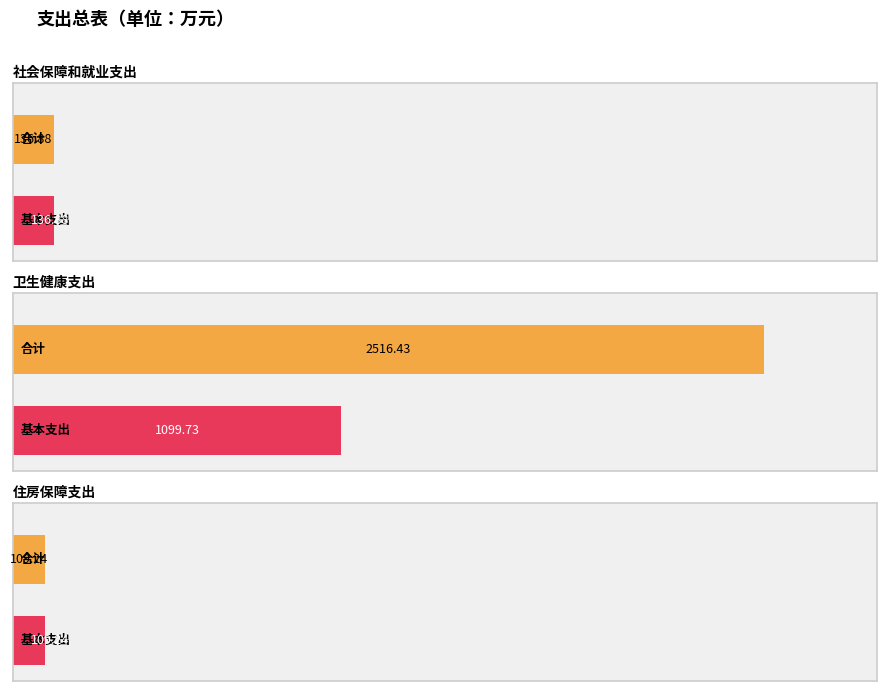

Which series has the largest total across all categories?

合计